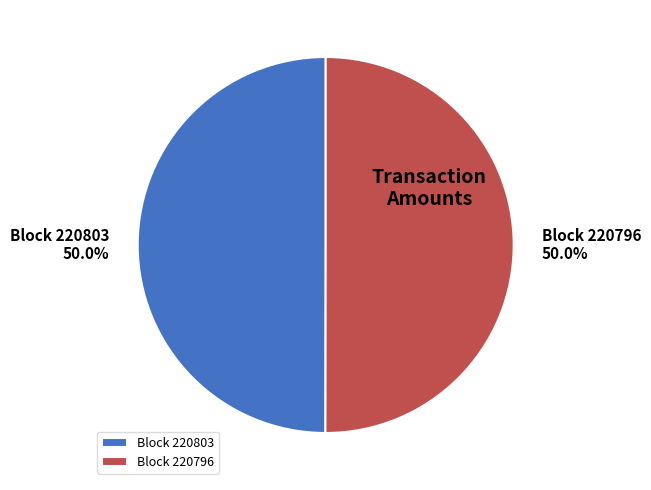

What is the total percentage of Block 220803 and Block 220796?

100.0%